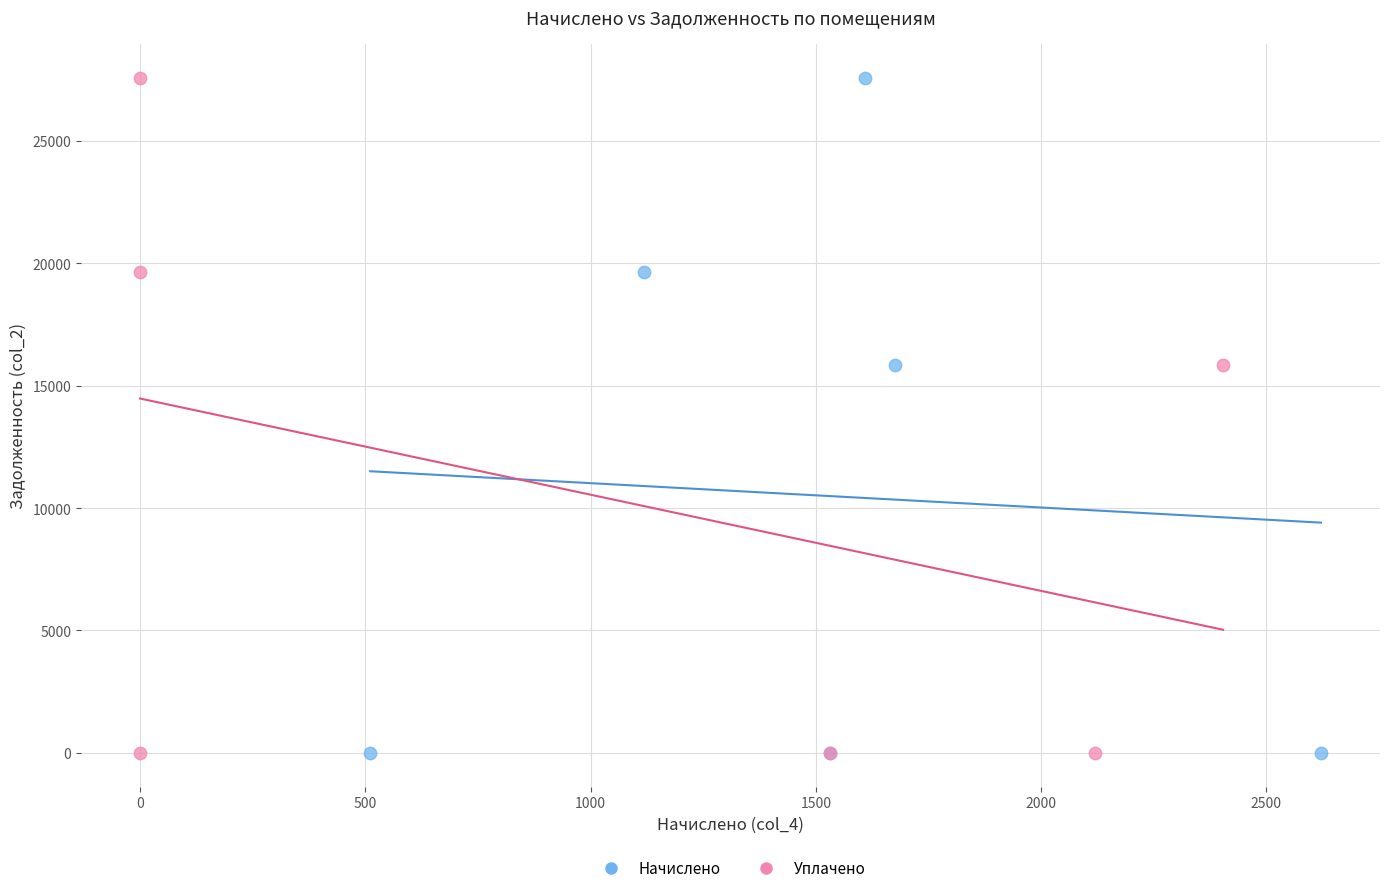

What are all the series names shown in the legend?

Начислено, Уплачено